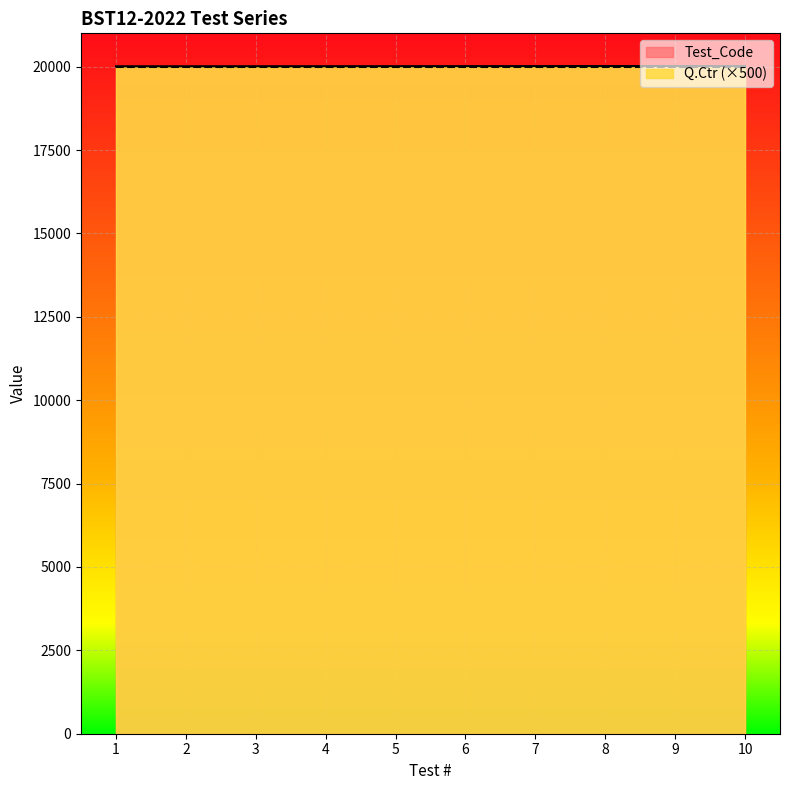

How many lines are shown in the chart?

2